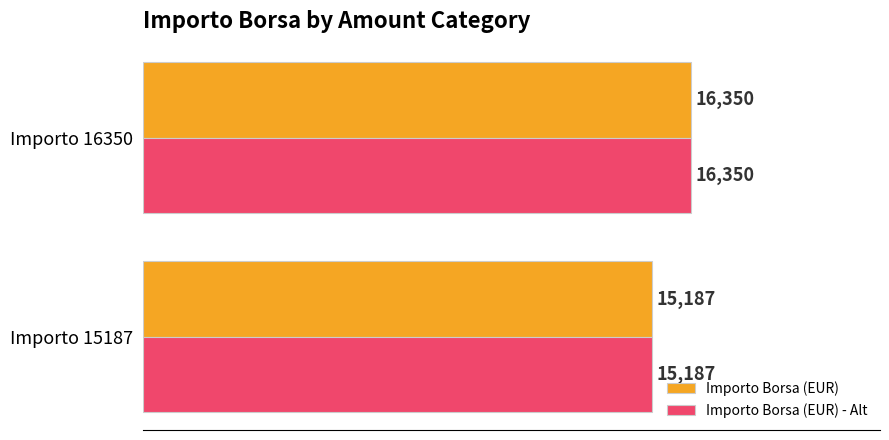

Rank the categories by Importo Borsa (EUR) value from lowest to highest.

Importo 15187, Importo 16350